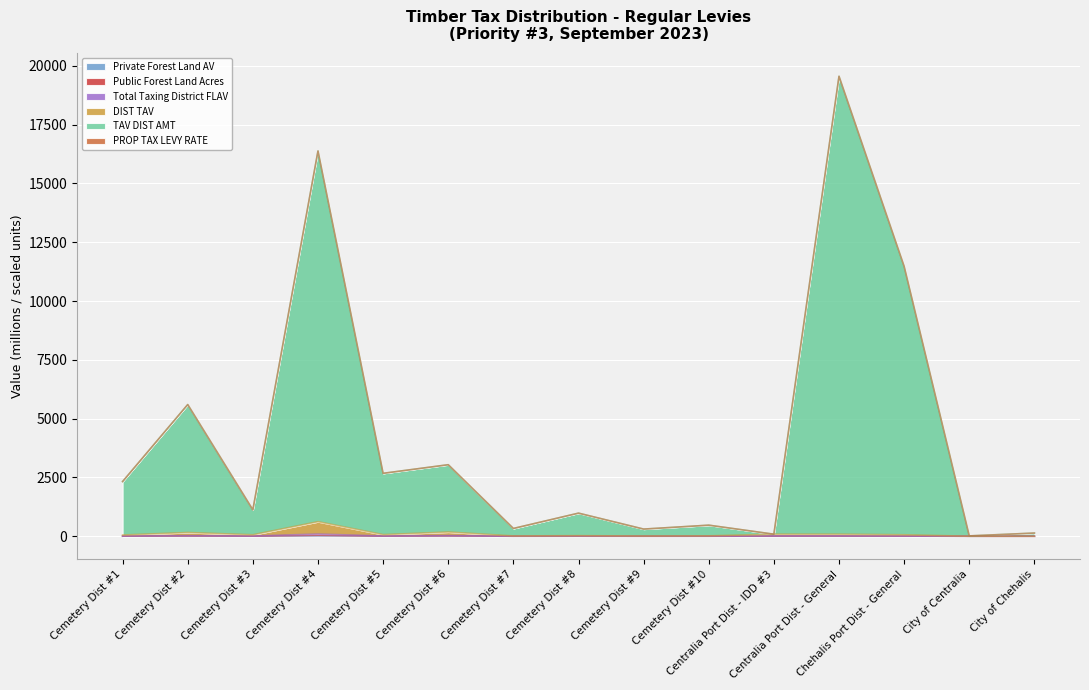

Where does the Private Forest Land AV series first go above 4?

Cemetery Dist #2